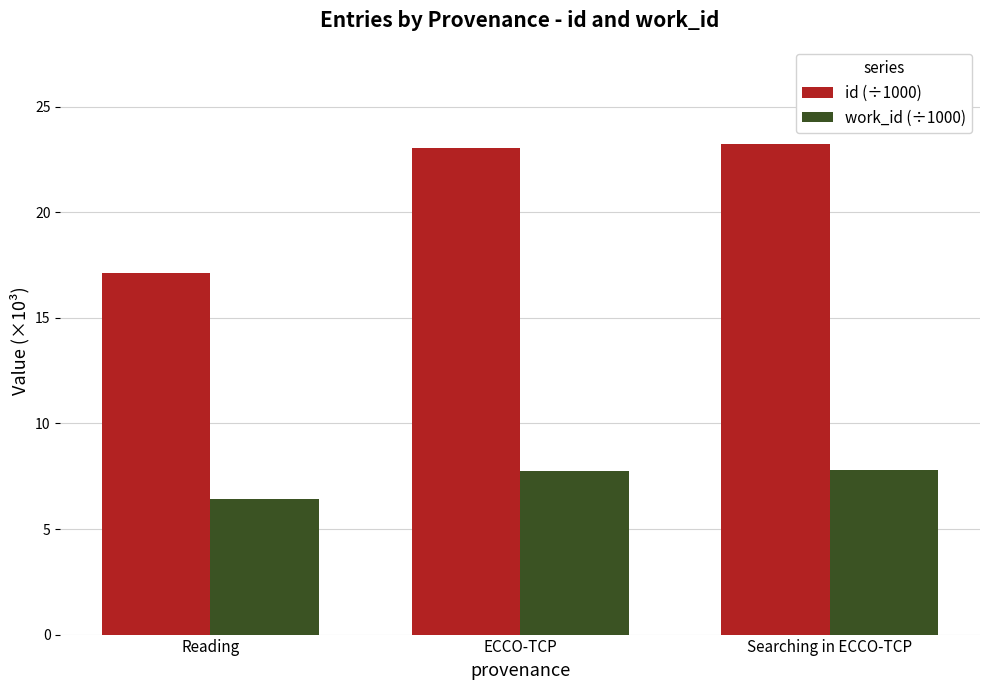

What is the difference between the maximum and minimum values in the work_id (÷1000) series?

1.4